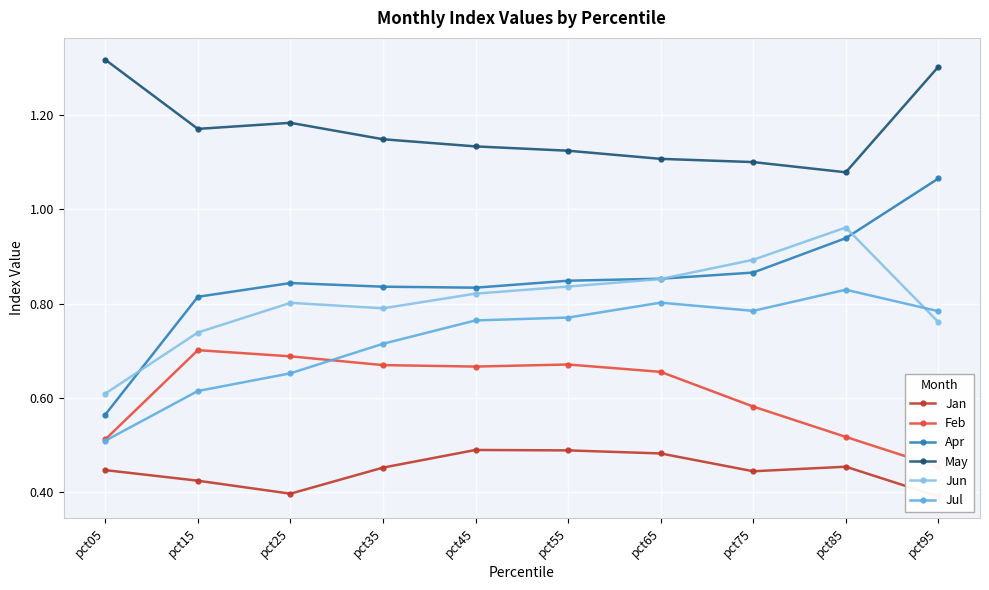

Is this an area chart (filled region under the line)?

No